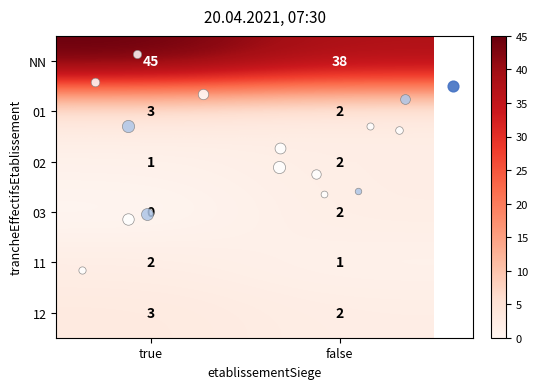

Which category has the lowest value across all series?

true